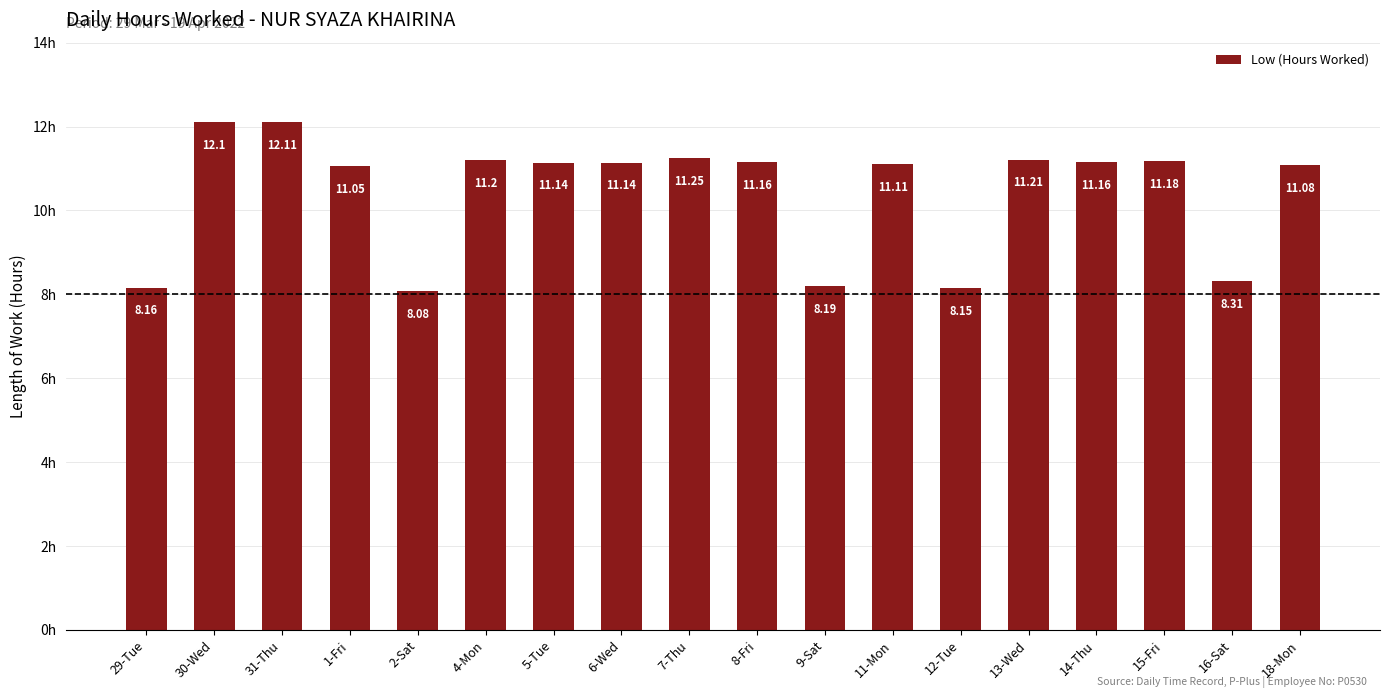

What position from the left is 15-Fri?

16